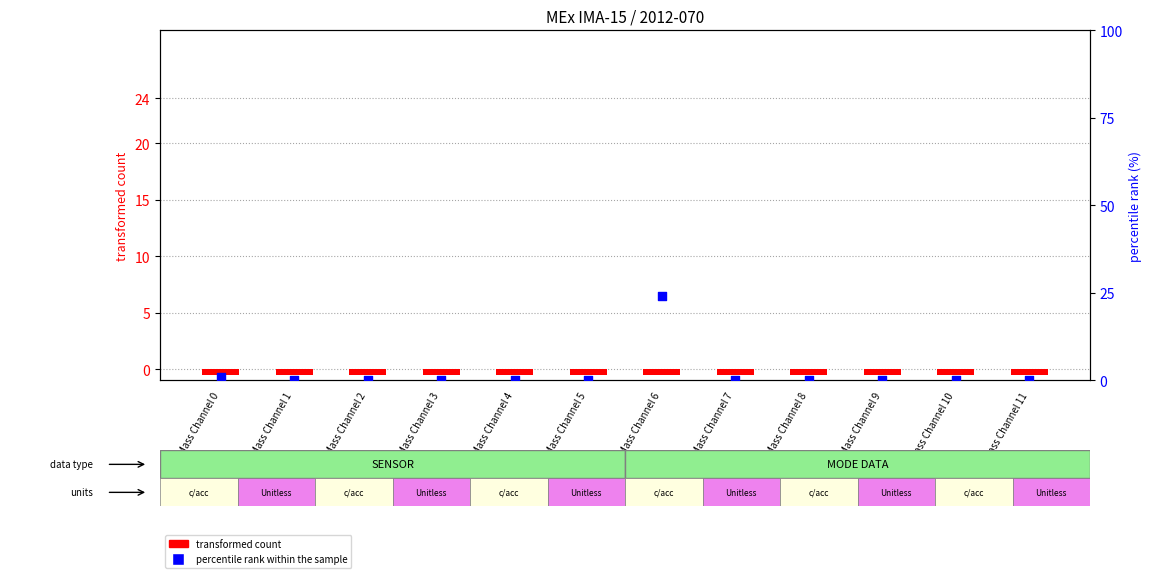

Which series contains the highest Y value?

percentile rank within the sample